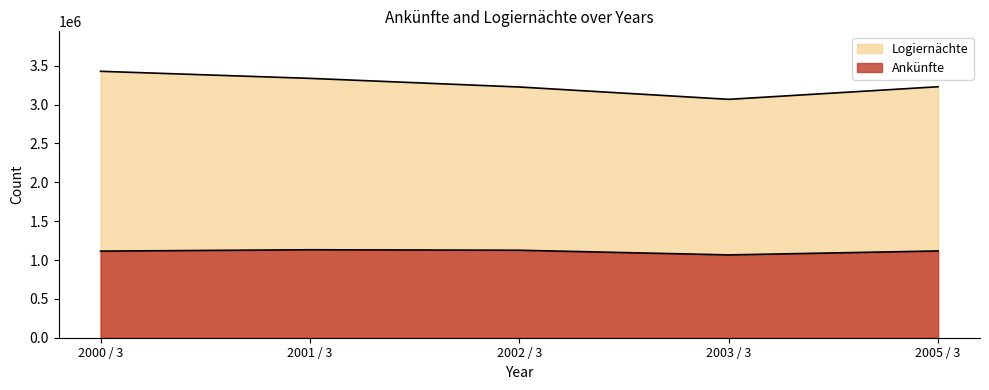

Reading left to right, transcribe all the data shown in this chart.

Ankünfte: 1114300	1131841	1125676	1065689	1116483
Logiernächte: 3428003	3337046	3225950	3067349	3229309